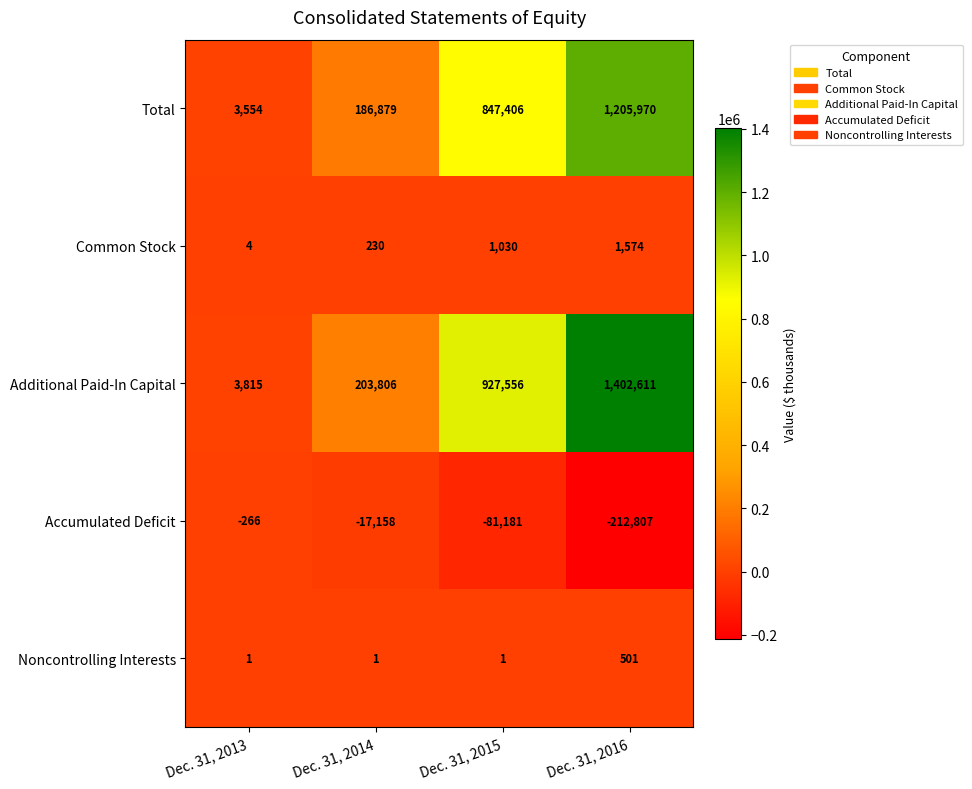

Rank the series at Dec. 31, 2015 from lowest to highest value.

Accumulated Deficit, Noncontrolling Interests, Common Stock, Total, Additional Paid-In Capital